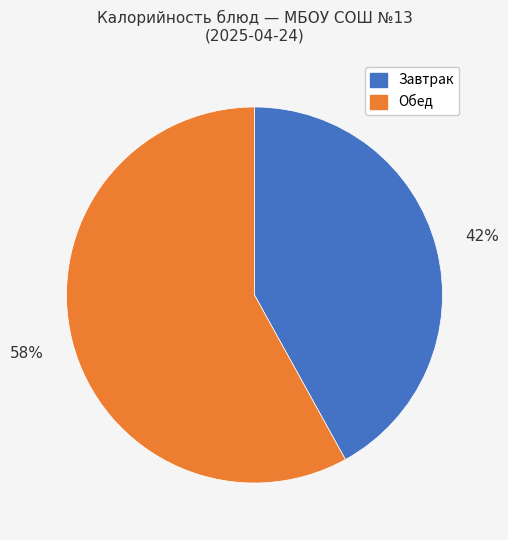

How many slices are in this pie chart?

2